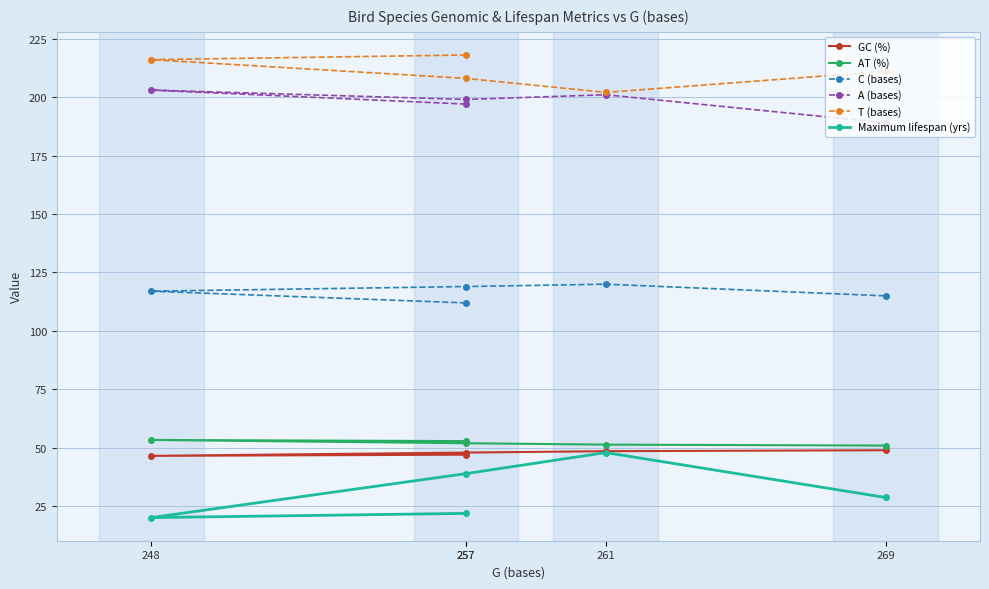

At which label does A (bases) first exceed 199?

248